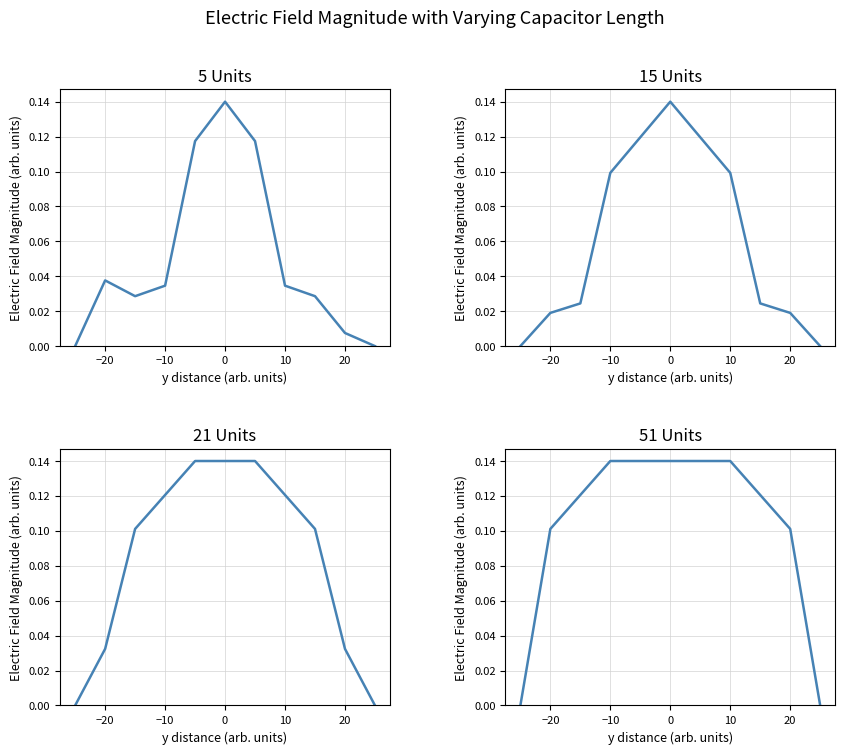

Which series has the largest range (max minus min)?

5 Units